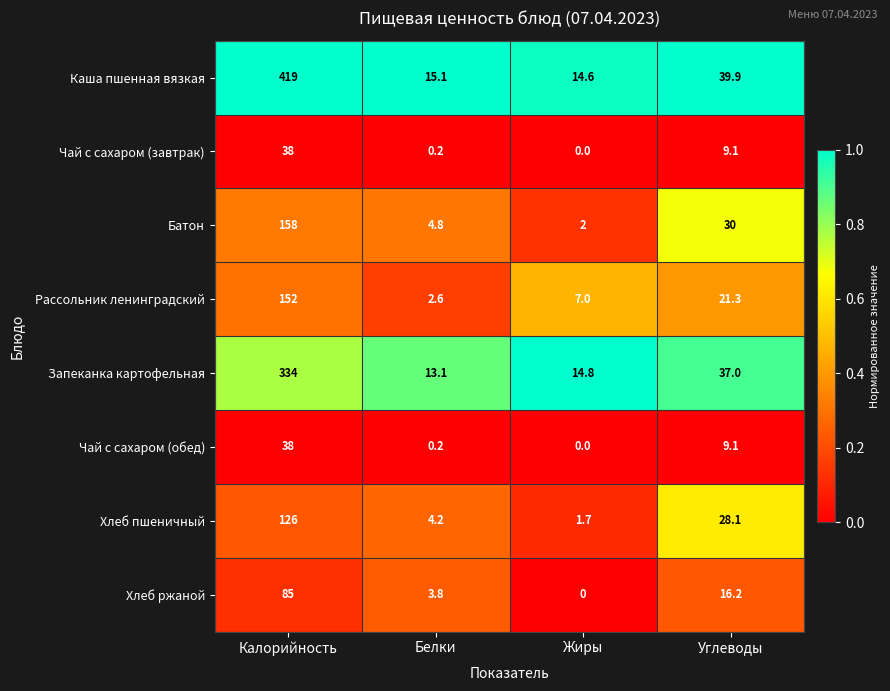

List the labels in order of Каша пшенная вязкая value, largest first.

Калорийность, Углеводы, Белки, Жиры